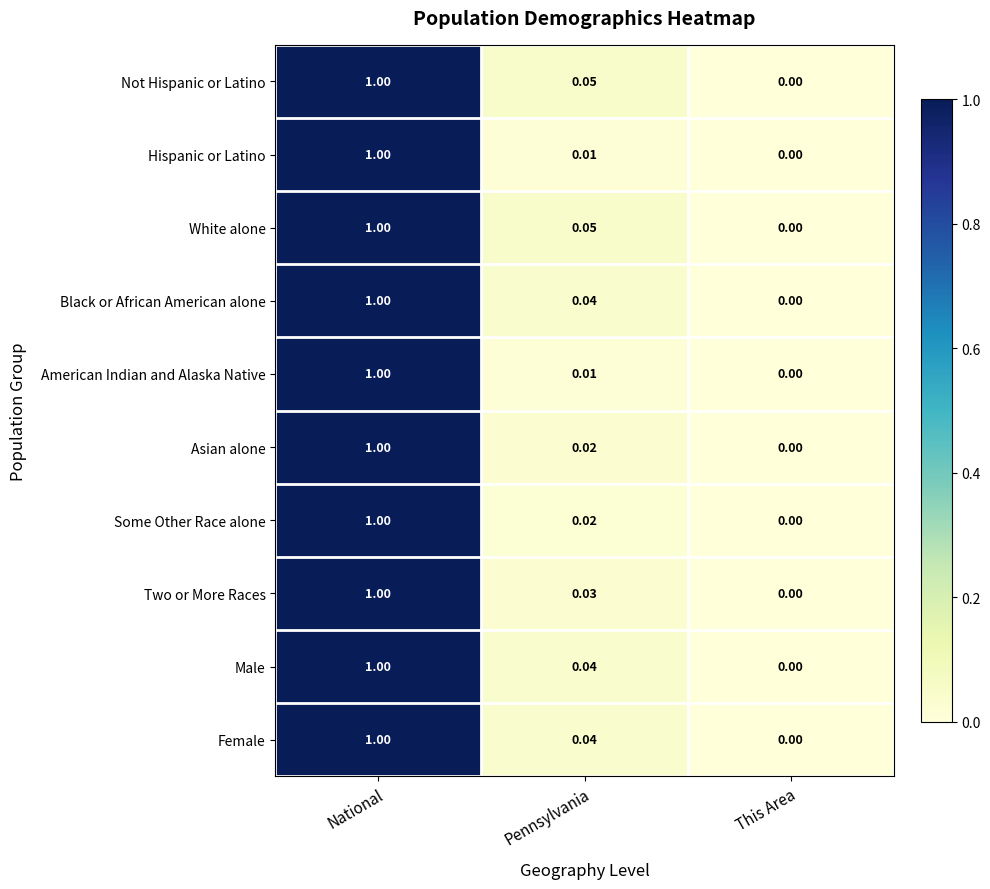

Where is Black or African American alone nearest to the value 0?

This Area